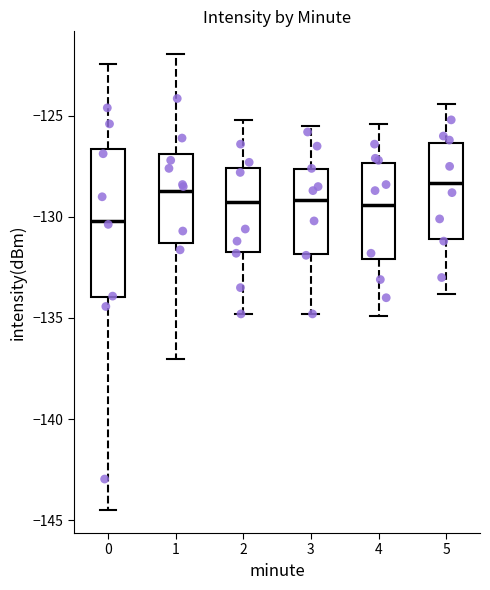

Reading left to right, read every box against the y-axis: the position of its median line, the range the box covers, and the ends of its whiskers. The values are not printed on the chart, so give them approximately, as read against the axis.

0: median -130.0, box -134.0 to -126.5, whiskers -144.5 to -122.5
1: median -128.5, box -131.5 to -127.0, whiskers -137.0 to -122.0
2: median -129.0, box -131.5 to -127.5, whiskers -135.0 to -125.0
3: median -129.0, box -132.0 to -127.5, whiskers -135.0 to -125.5
4: median -129.5, box -132.0 to -127.5, whiskers -135.0 to -125.5
5: median -128.5, box -131.0 to -126.5, whiskers -134.0 to -124.5